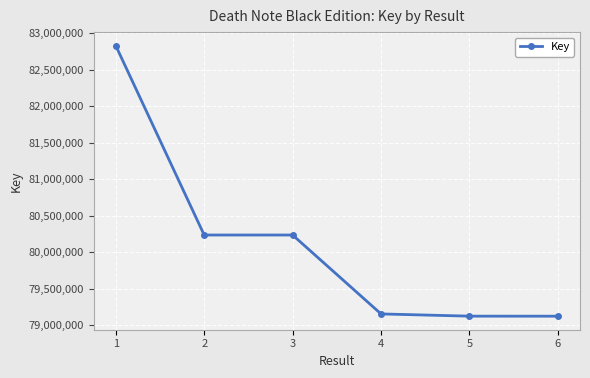

The value at 2 is 28418972. True or false?

False